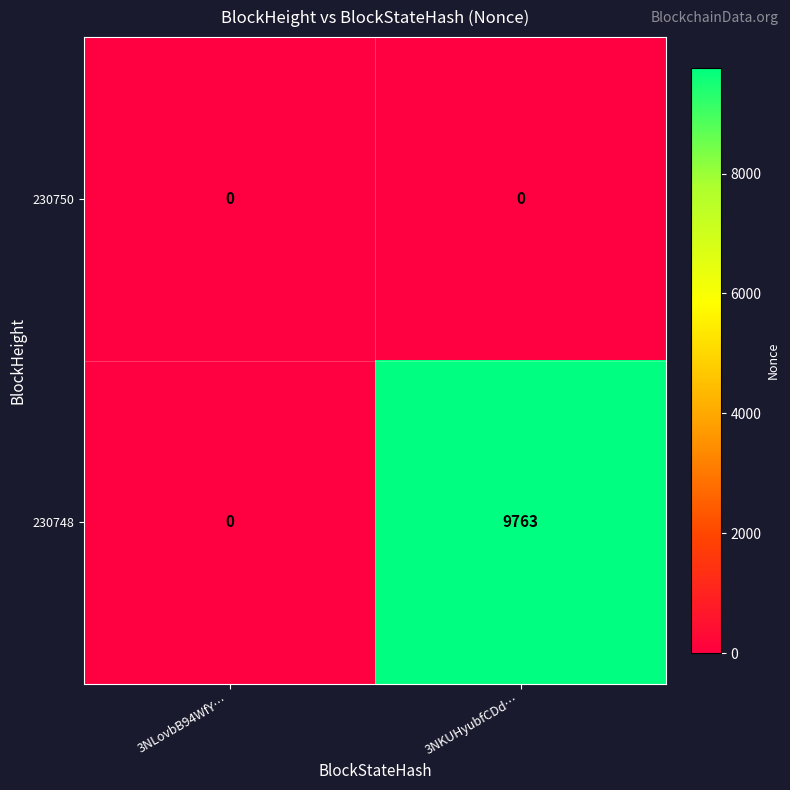

Which category has the highest value across all series?

3NKUHyubfCDd…